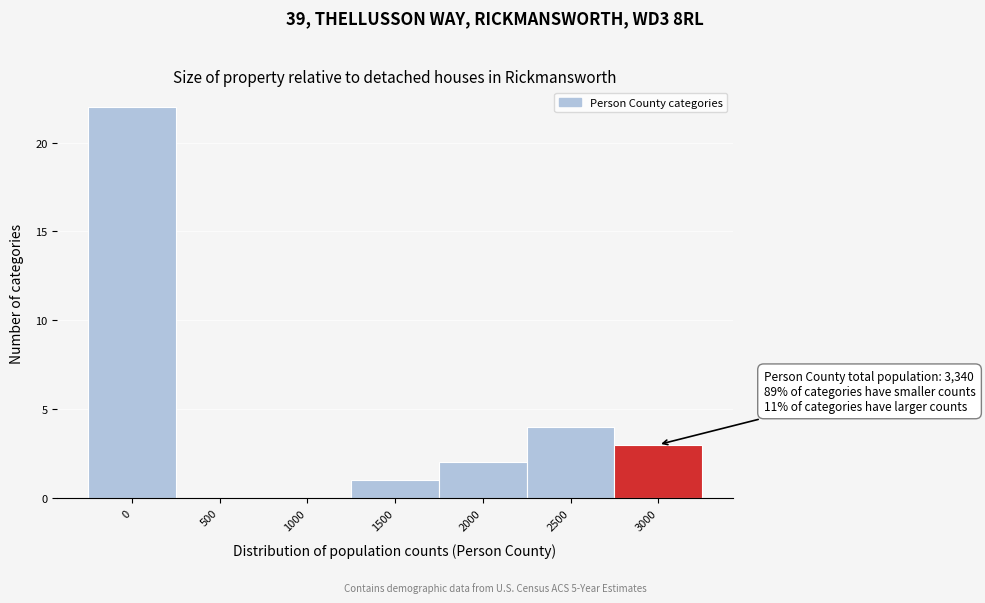

Reading right to left, what are all the values shown in this chart?

3000=3	2500=4	2000=2	1500=1	1000=0	500=0	0=22